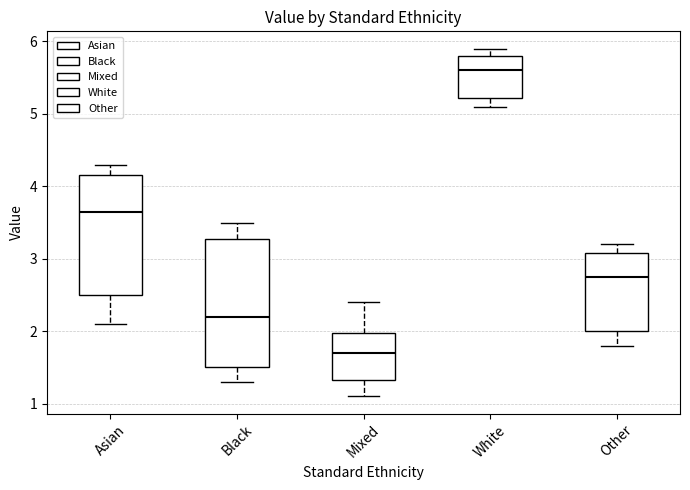

Reading left to right, transcribe this box plot: for each box, give where its median line is, the range the box spans, and where its two whiskers end, as read against the y-axis. The values are not printed on the chart, so give them approximately, as read against the axis.

Asian: median 3.7, box 2.5 to 4.2, whiskers 2.1 to 4.3
Black: median 2.2, box 1.5 to 3.3, whiskers 1.3 to 3.5
Mixed: median 1.7, box 1.3 to 2.0, whiskers 1.1 to 2.4
White: median 5.6, box 5.2 to 5.8, whiskers 5.1 to 5.9
Other: median 2.8, box 2.0 to 3.1, whiskers 1.8 to 3.2